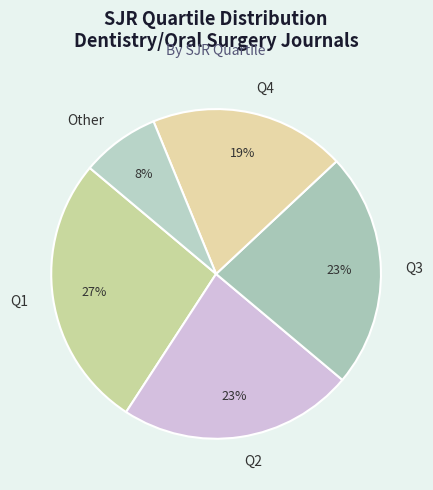

How many segments does this pie chart have?

5